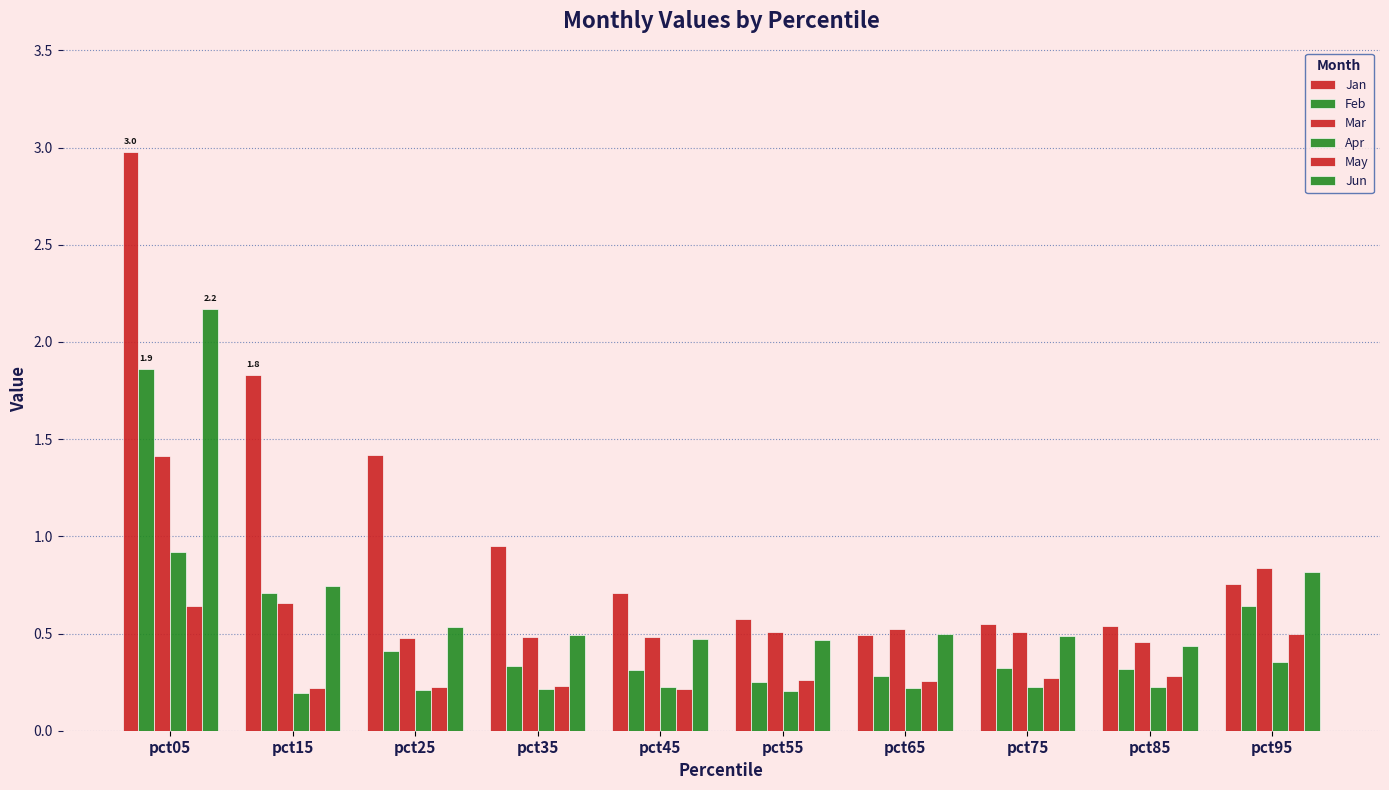

Is the value of Feb at pct45 greater than the value of Apr at pct85?

Yes